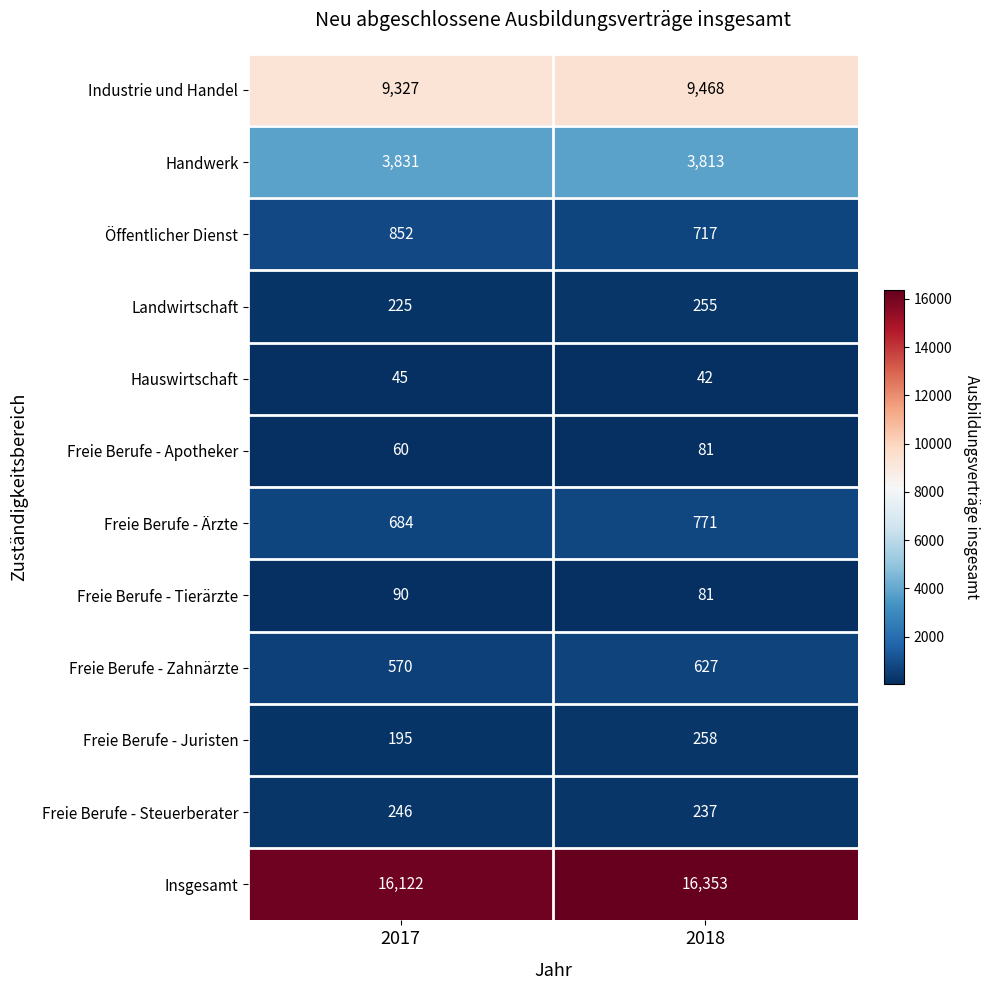

Count the number of categories in the chart.

2